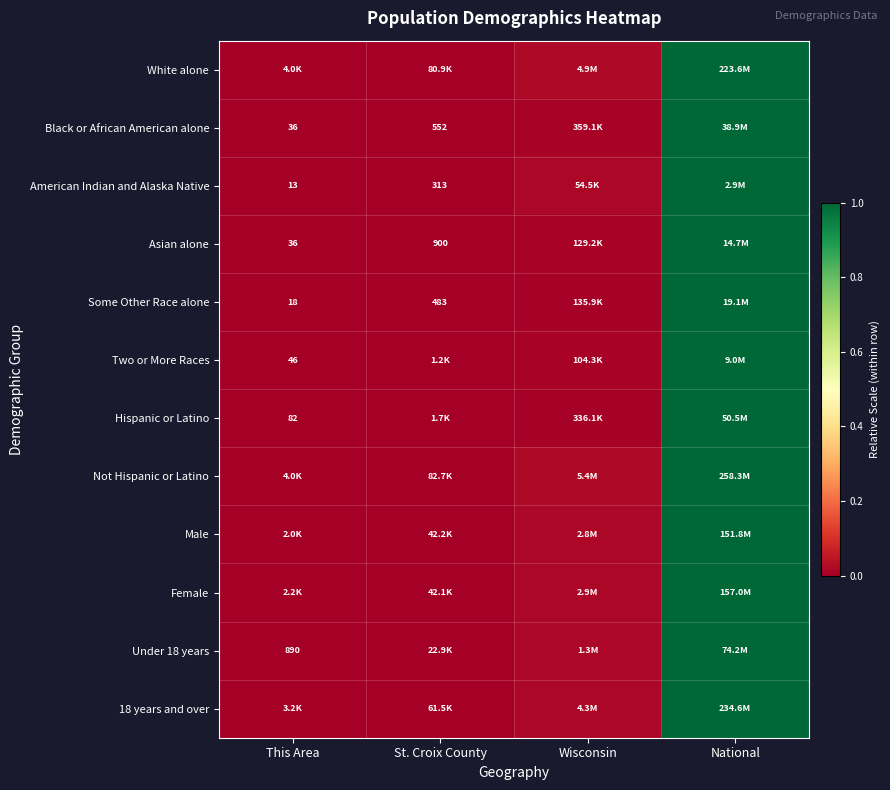

At which category is the sum across all series the highest?

National